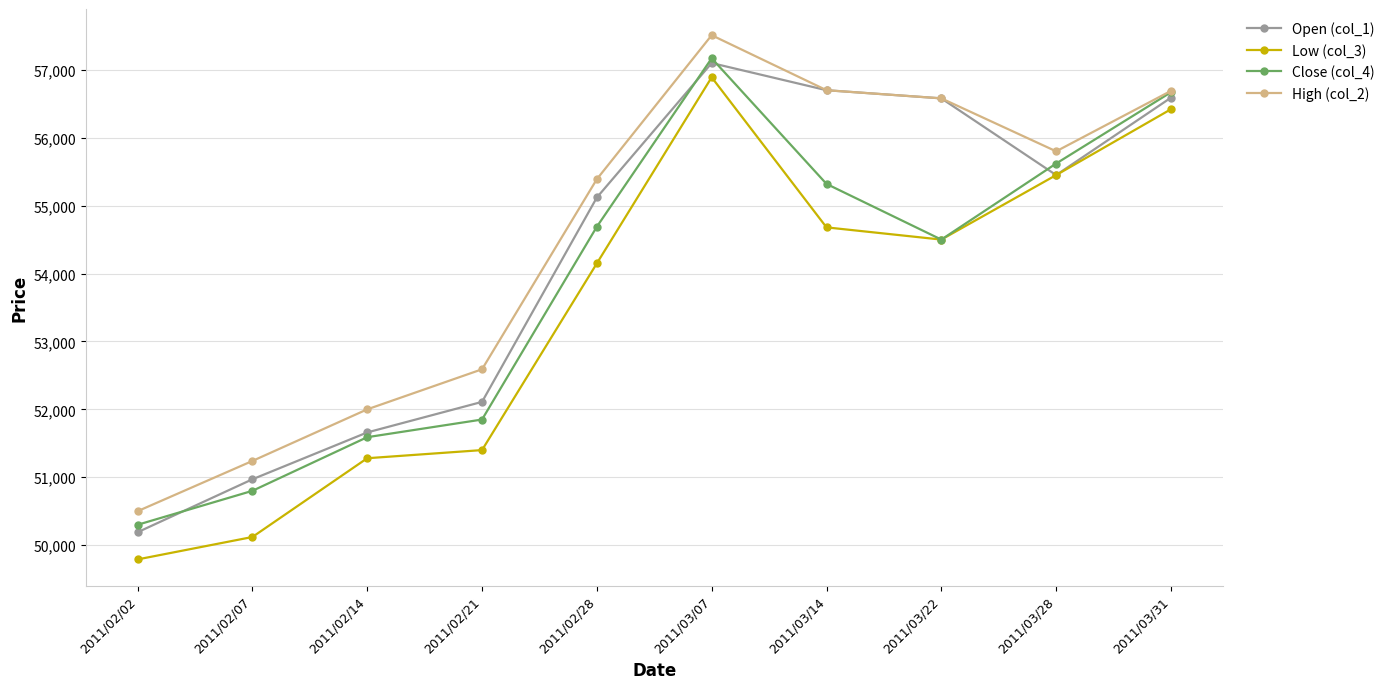

What is the minimum value shown in the chart?

49790